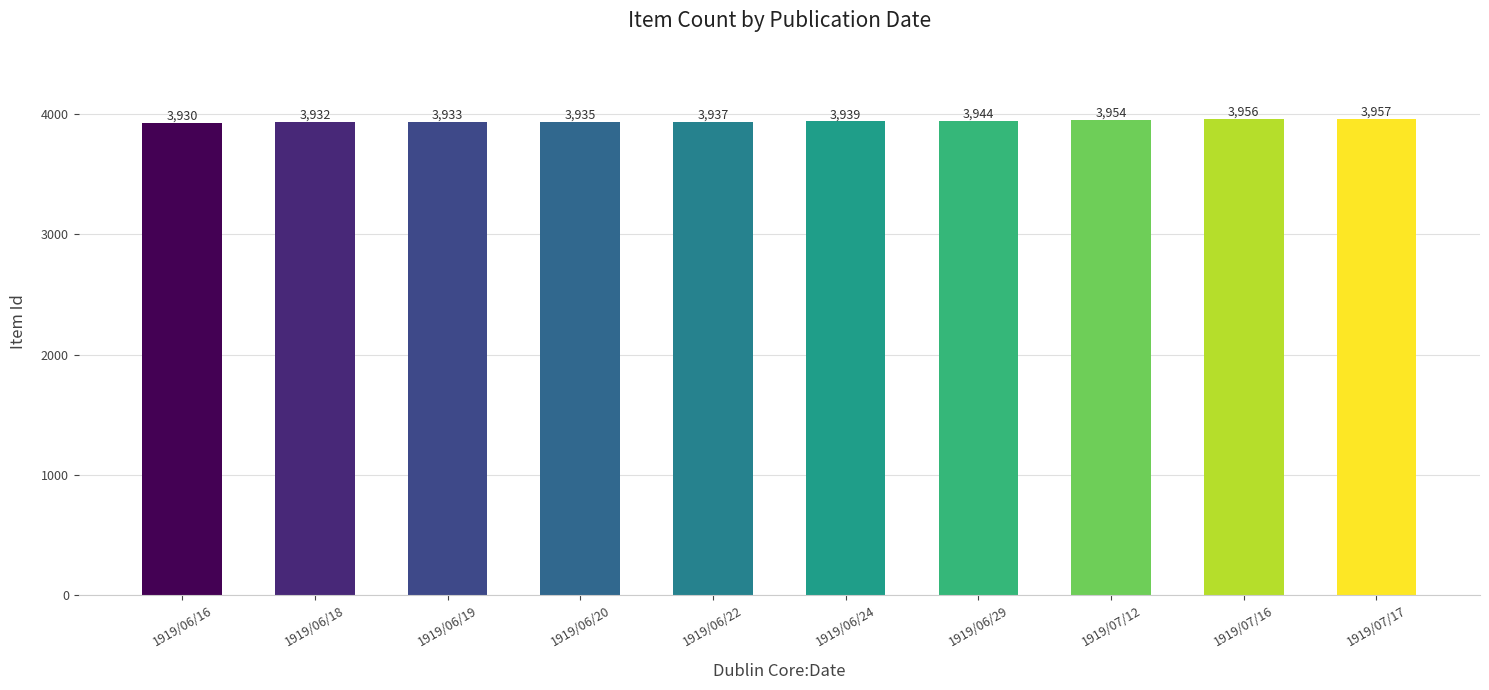

What is the label of the 2nd bar from the right?

1919/07/16